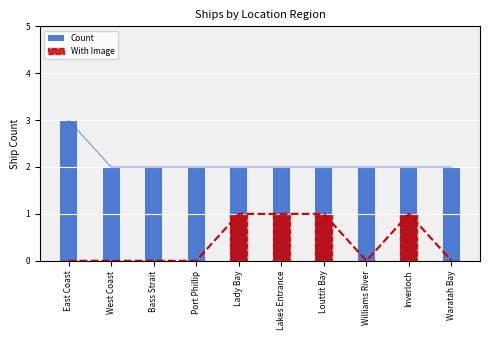

The Count series shows 3 at East Coast. True or false?

True